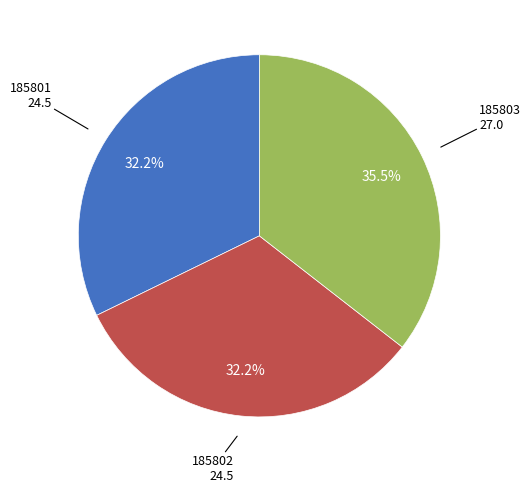

To the nearest percent, what is the average slice percentage?

33%